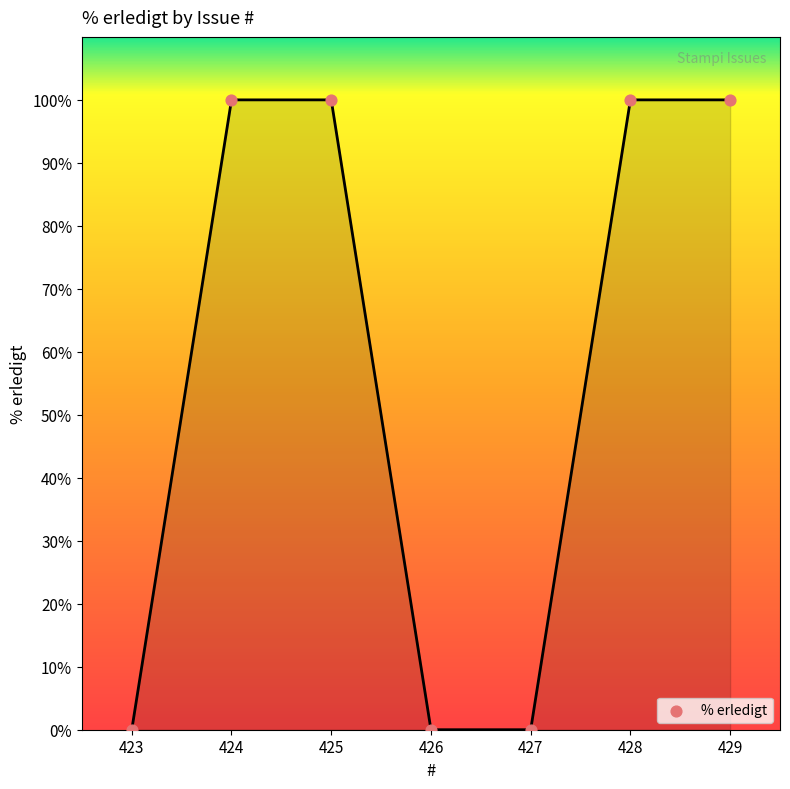

Which has a higher value, 425 or 426?

425